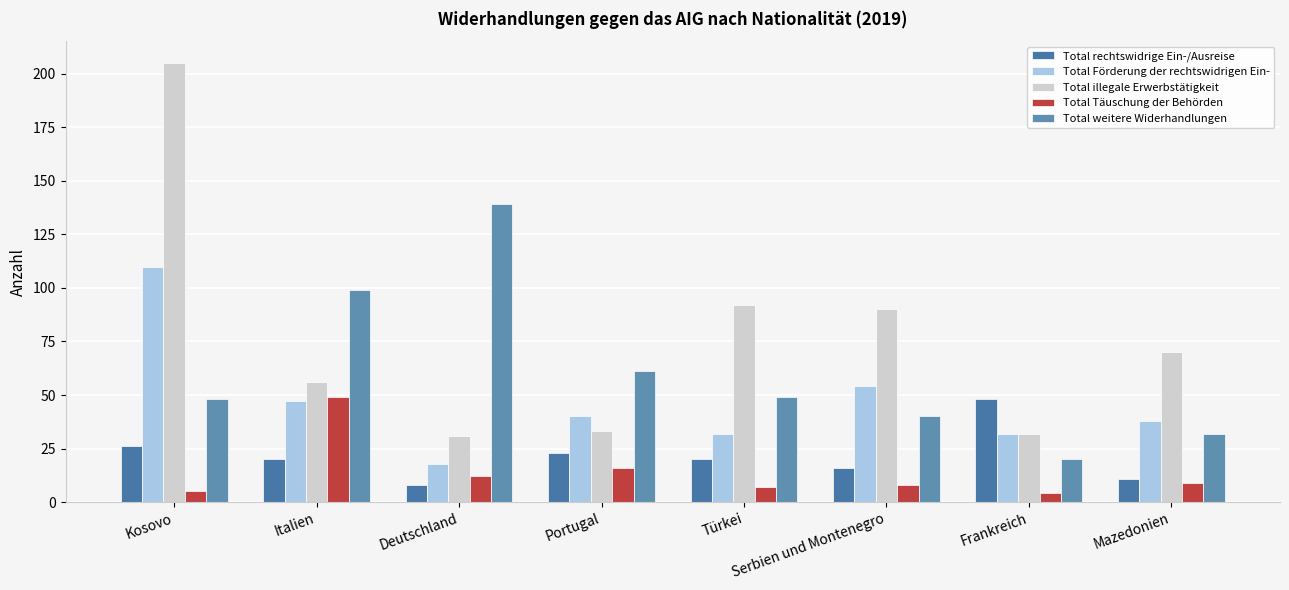

Where is Total illegale Erwerbstätigkeit nearest to the value 118?

Türkei